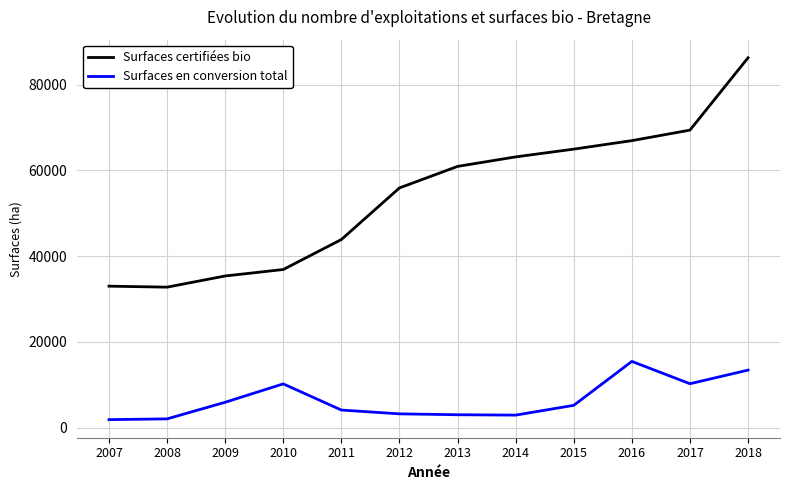

True or false: Surfaces en conversion total and Surfaces certifiées bio intersect in this chart.

False